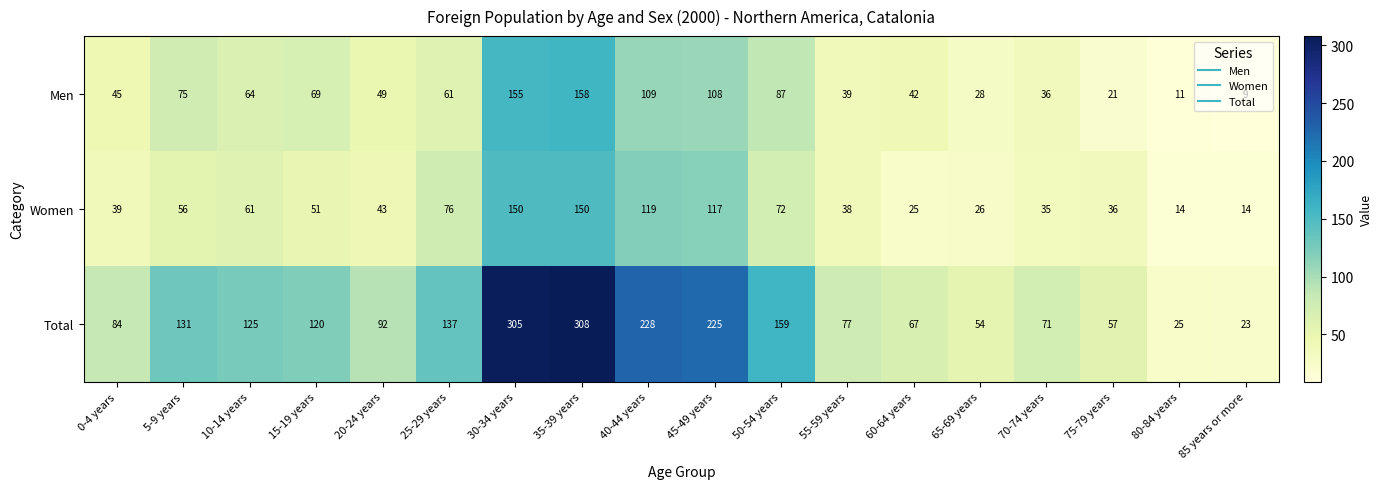

Is it true that Women equals 36 at 75-79 years?

True